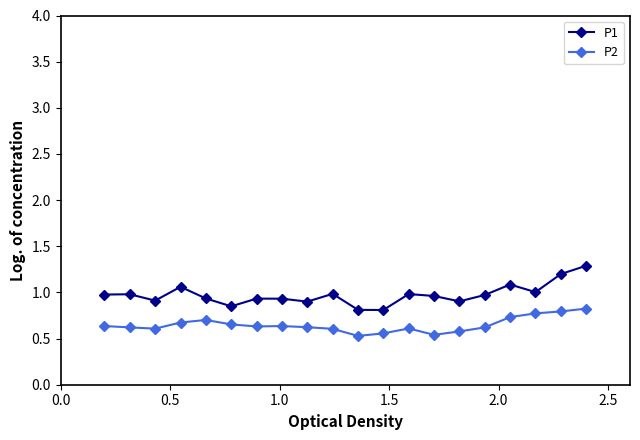

Which series has the largest range (max minus min)?

P1